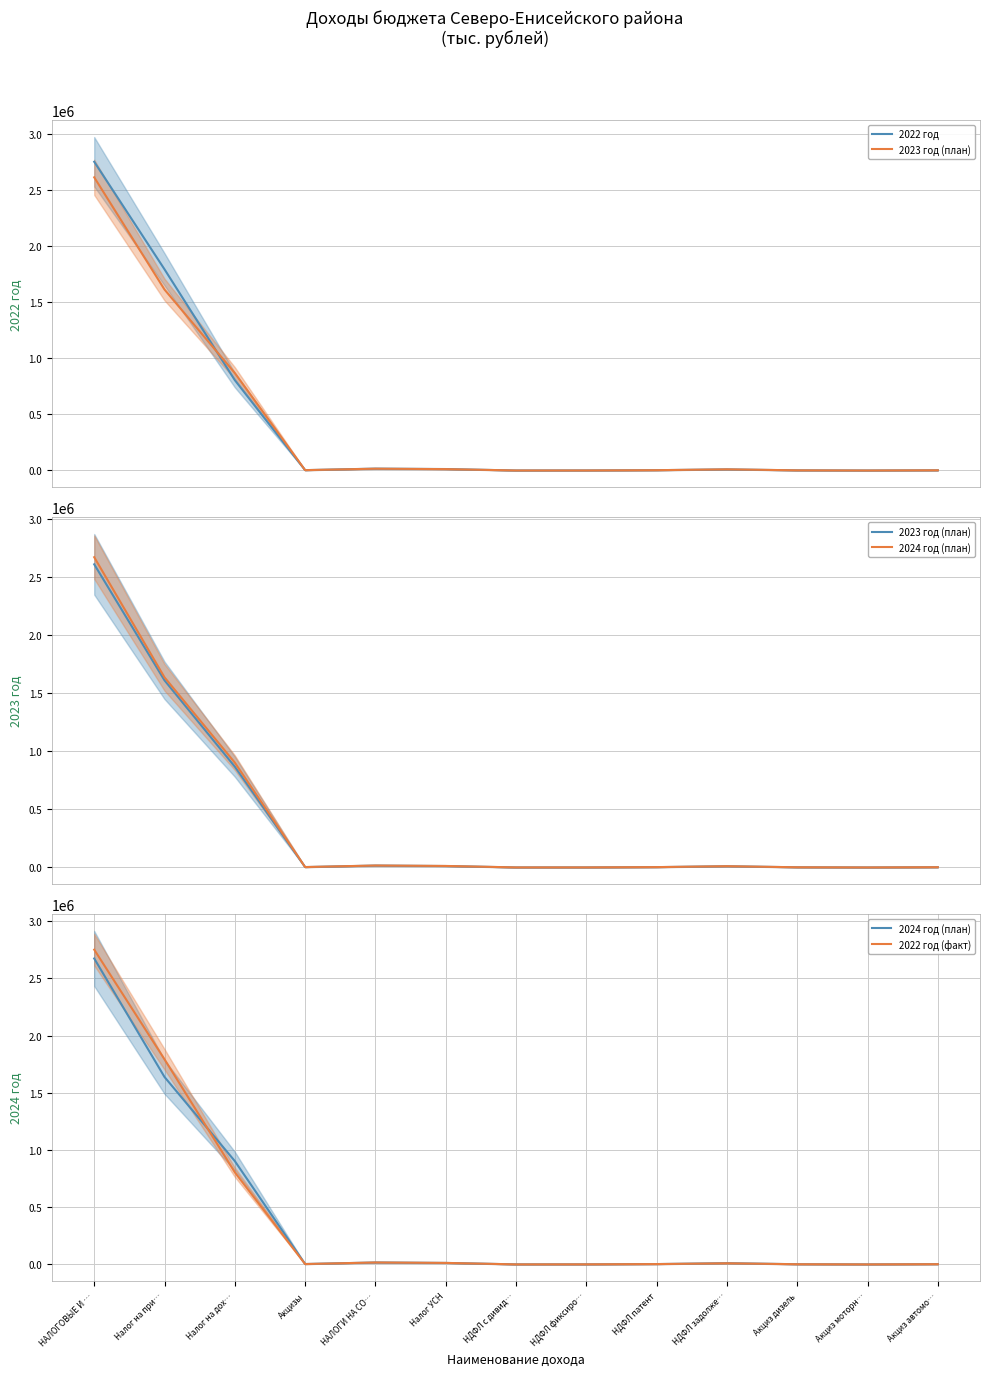

Reading right to left, list all the values displayed in this chart.

2022 год: Акциз автомо…=1901.8	Акциз моторн…=7.9	Акциз дизель=1428.2	НДФЛ задолже…=9850.0	НДФЛ патент=2800.0	НДФЛ фиксиро…=540.7	НДФЛ с дивид…=123.0	Налог УСН=12995.5	НАЛОГИ НА СО…=16814.0	Акцизы=3158.8	Налог на дох…=805469.7	Налог на при…=1793200.0	НАЛОГОВЫЕ И …=2751812.0
2023 год (план): Акциз автомо…=1958.1	Акциз моторн…=8.1	Акциз дизель=1446.7	НДФЛ задолже…=10400.0	НДФЛ патент=2756.0	НДФЛ фиксиро…=343.2	НДФЛ с дивид…=228.8	Налог УСН=12264.4	НАЛОГИ НА СО…=16064.4	Акцизы=3233.6	Налог на дох…=868817.6	Налог на при…=1612819.2	НАЛОГОВЫЕ И …=2613070.0
2024 год (план): Акциз автомо…=2038.4	Акциз моторн…=8.5	Акциз дизель=1462.5	НДФЛ задолже…=10816.0	НДФЛ патент=2866.2	НДФЛ фиксиро…=356.9	НДФЛ с дивид…=238.0	Налог УСН=12923.5	НАЛОГИ НА СО…=16723.5	Акцизы=3321.7	Налог на дох…=903494.2	Налог на при…=1638624.3	НАЛОГОВЫЕ И …=2674532.7
2022 год (факт): Акциз автомо…=1901.8	Акциз моторн…=7.9	Акциз дизель=1428.2	НДФЛ задолже…=9850.0	НДФЛ патент=2800.0	НДФЛ фиксиро…=540.7	НДФЛ с дивид…=123.0	Налог УСН=12995.5	НАЛОГИ НА СО…=16814.0	Акцизы=3158.8	Налог на дох…=805469.7	Налог на при…=1793200.0	НАЛОГОВЫЕ И …=2751812.0